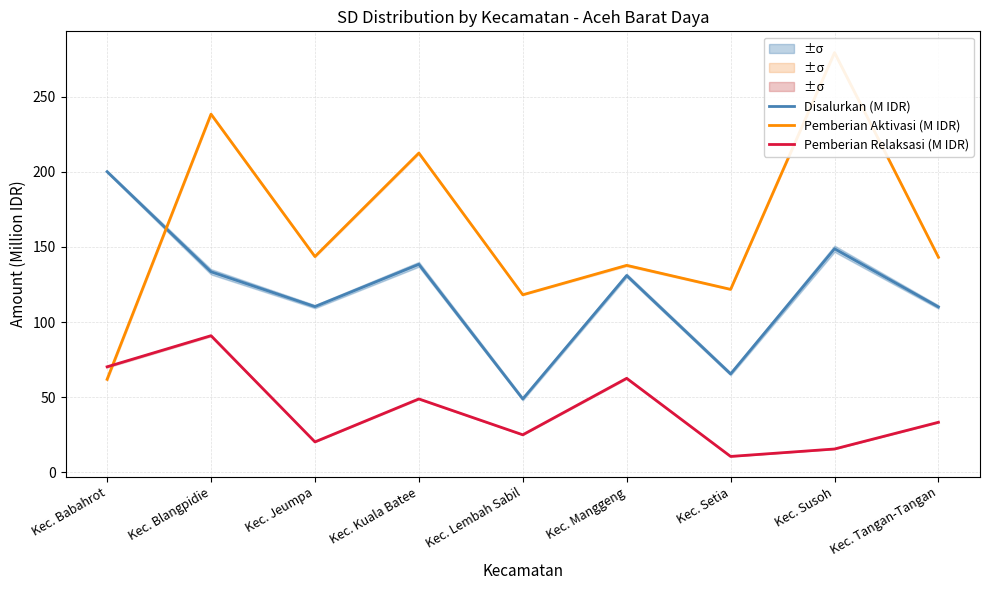

What is the highest value of the Pemberian Relaksasi (M IDR) series?

90.9